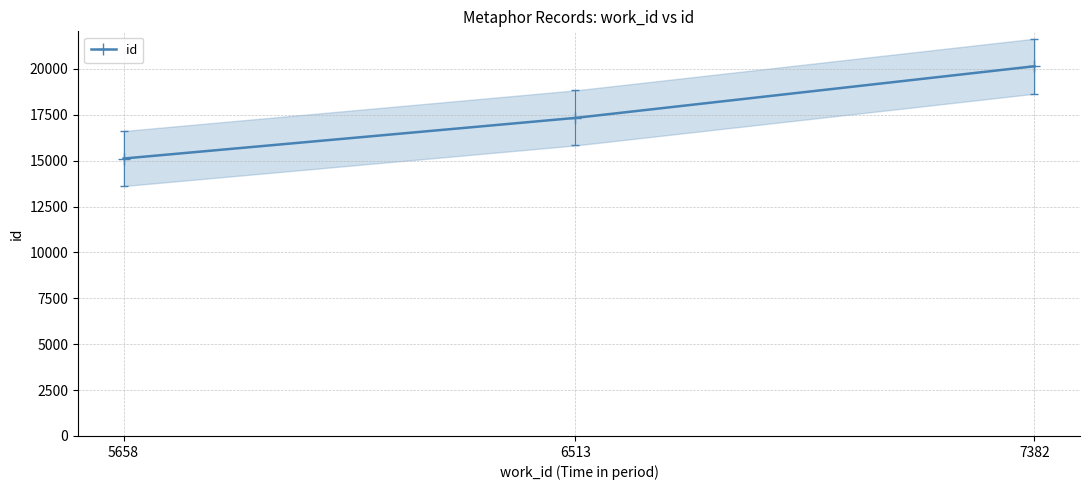

At which label is the value closest to 17628?

6513